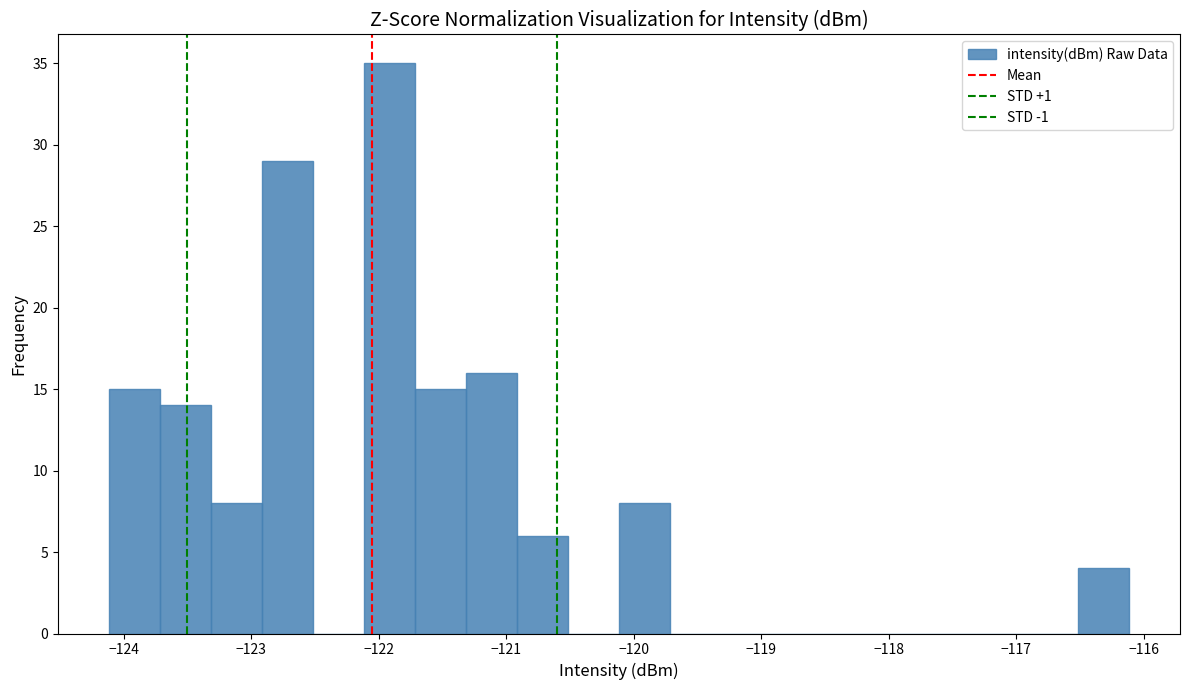

How tall is the bar that spans -121.7 to -121.3 on the x-axis? Neither the bar edges nor the heights are printed on the chart, so give them approximately, as read against the axes.

15